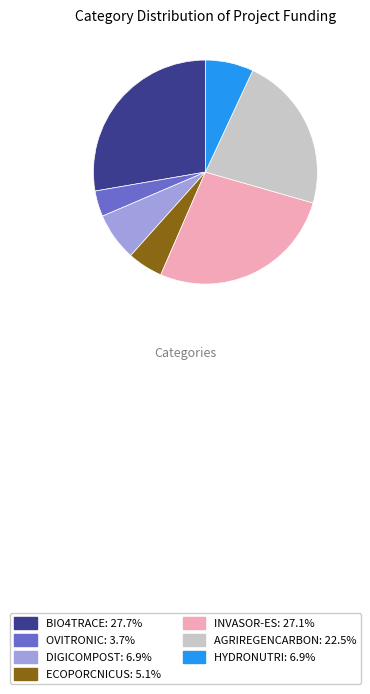

Between HYDRONUTRI and AGRIREGENCARBON, which is larger?

AGRIREGENCARBON